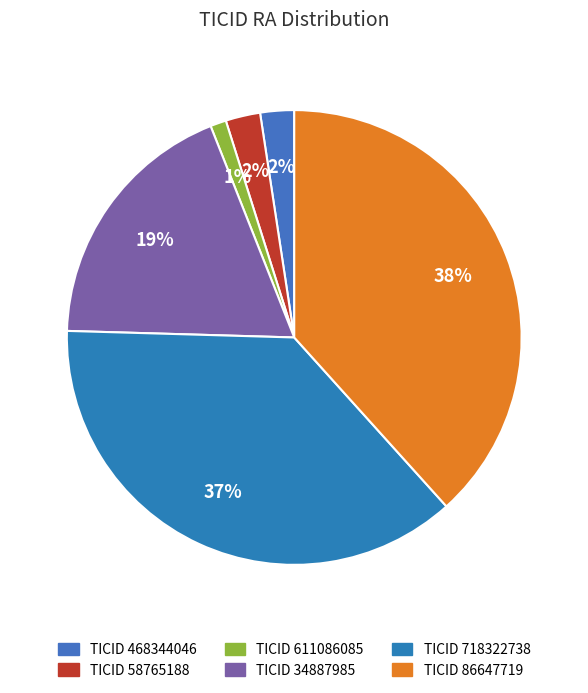

Count the number of slices in the pie.

6